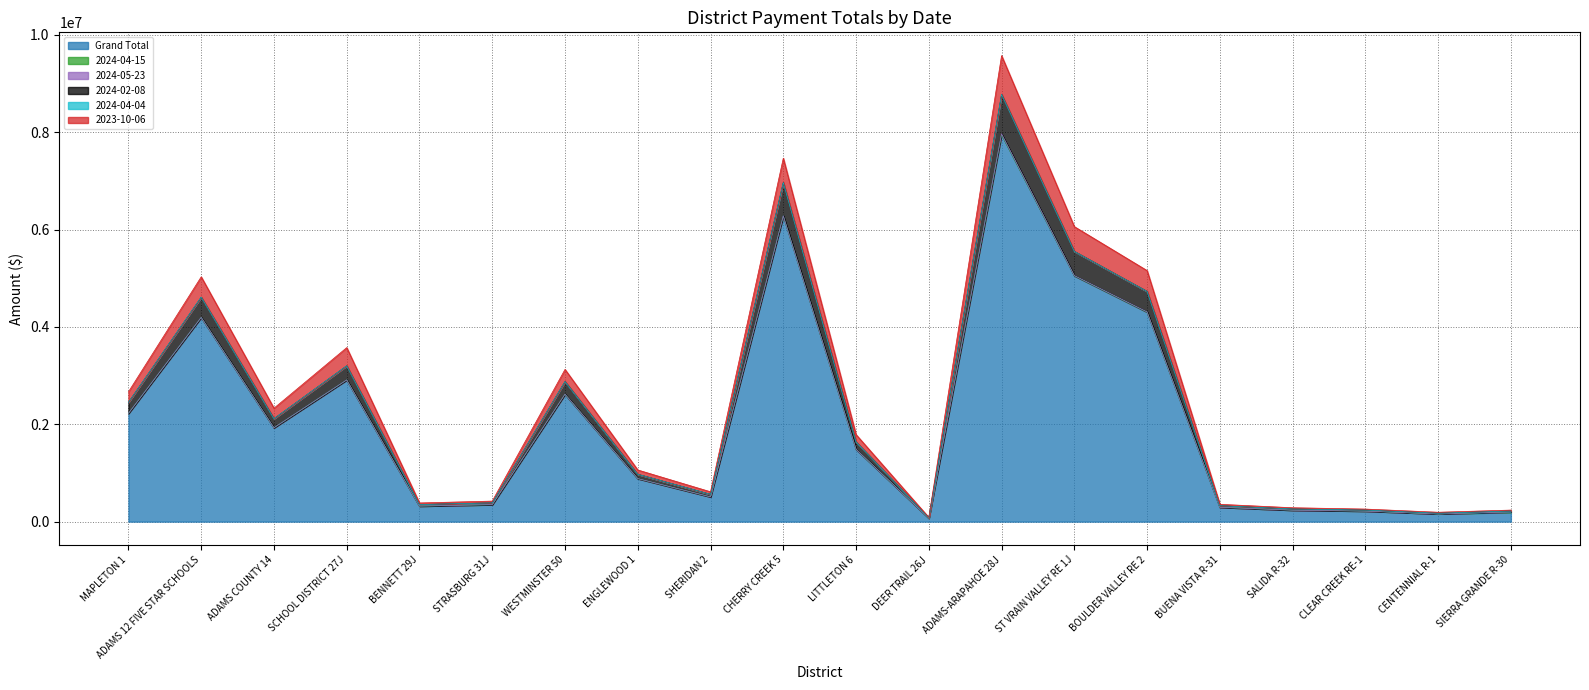

How many data points in Grand Total are less than 1486789?

10